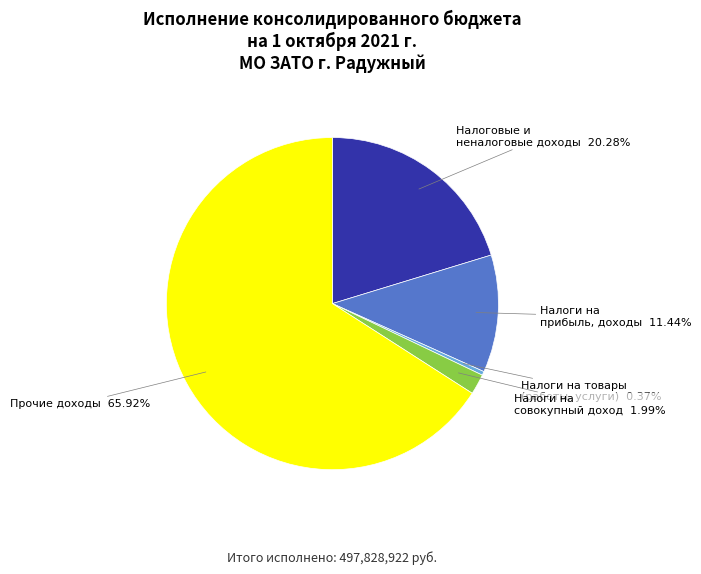

Is there a majority slice in this chart?

Yes